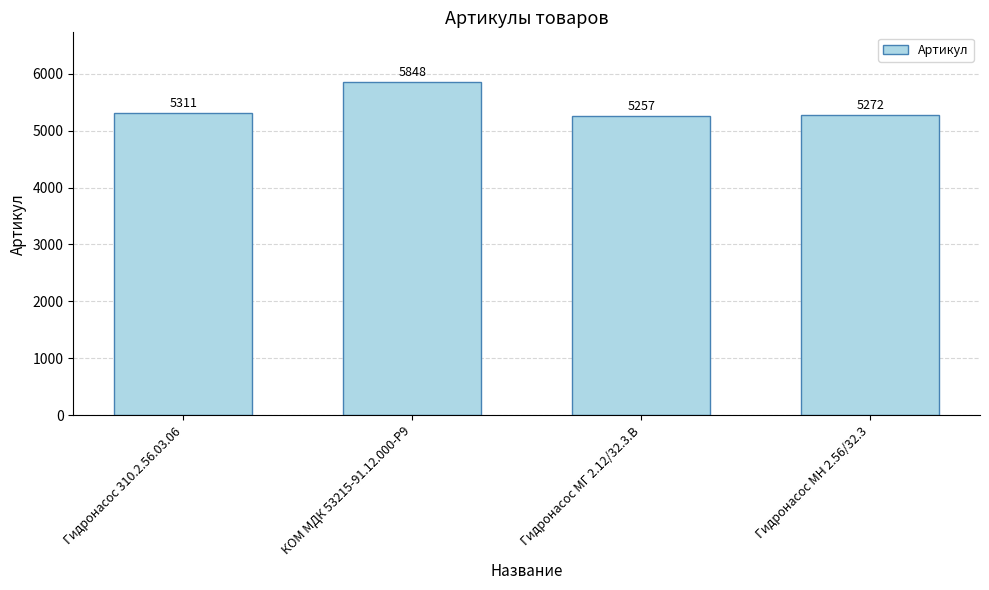

True or false: the data shows 5311 at Гидронасос 310.2.56.03.06.

True